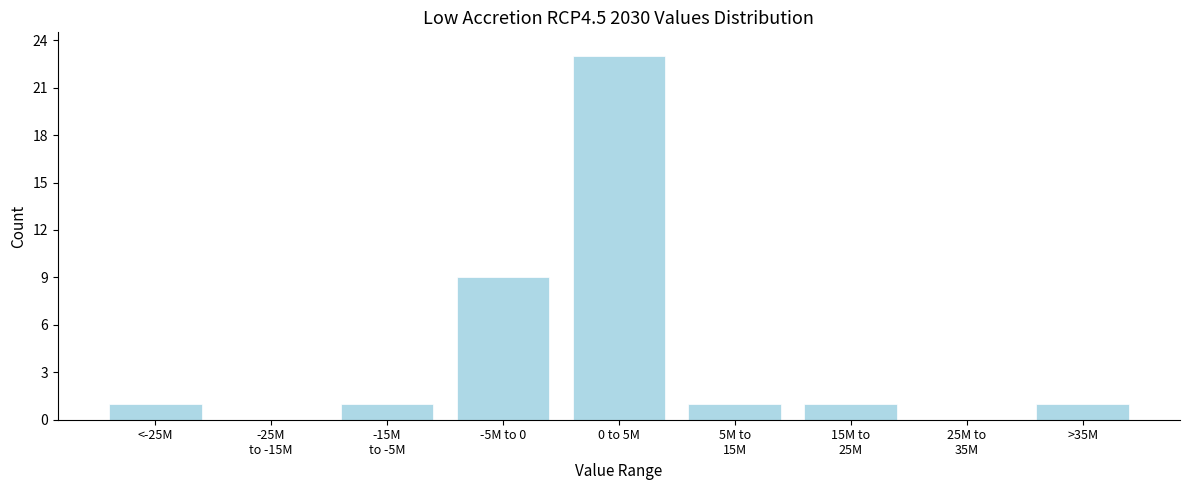

Which category has the highest value across all series?

0 to 5M